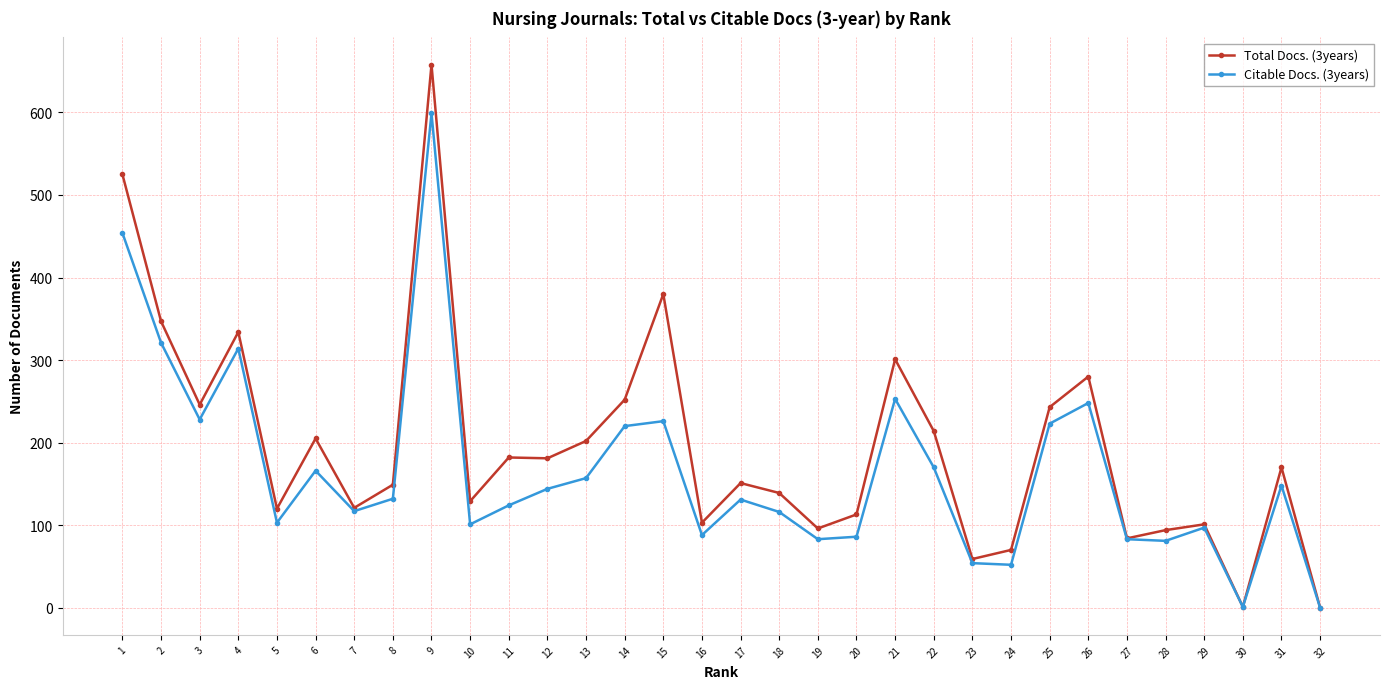

At 9, list the series in order from smallest to largest.

Citable Docs. (3years), Total Docs. (3years)